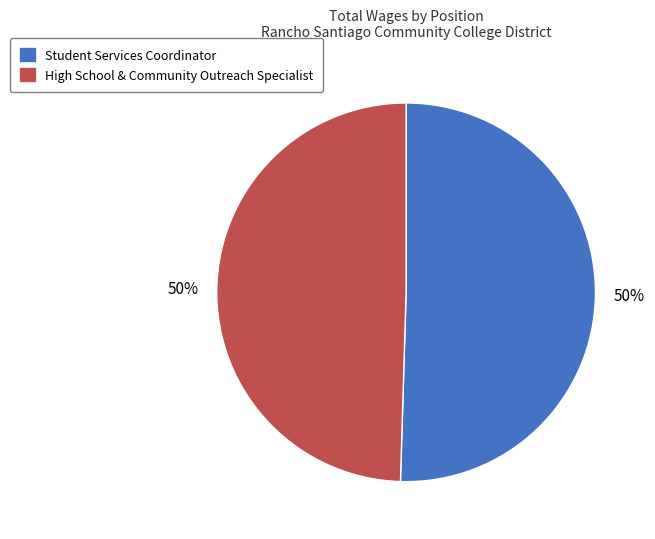

Do Student Services Coordinator and High School & Community Outreach Specialist together represent more than half of the pie?

Yes